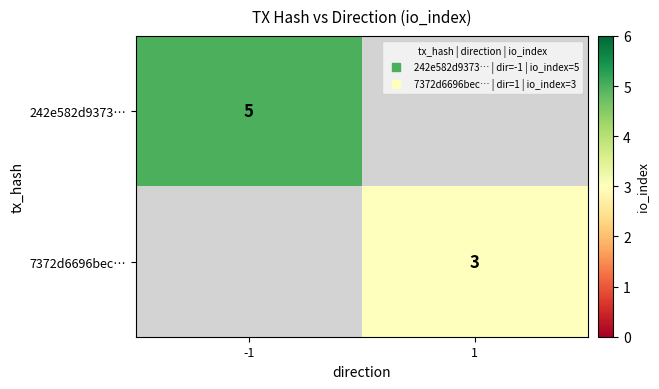

Is the value of 7372d6696bec… at -1 greater than the value of 242e582d9373… at 1?

No